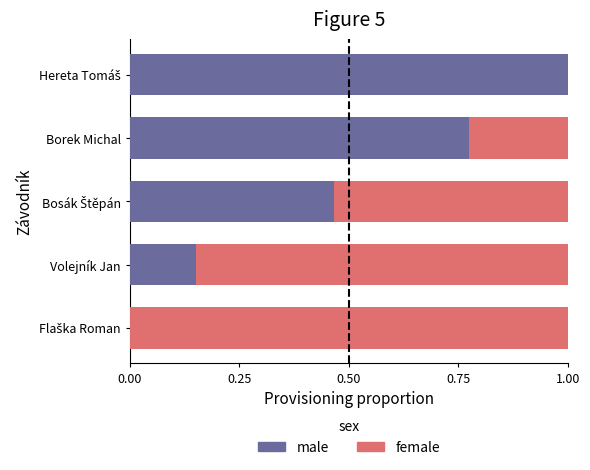

What is the total value across all series at Borek Michal?

1.0